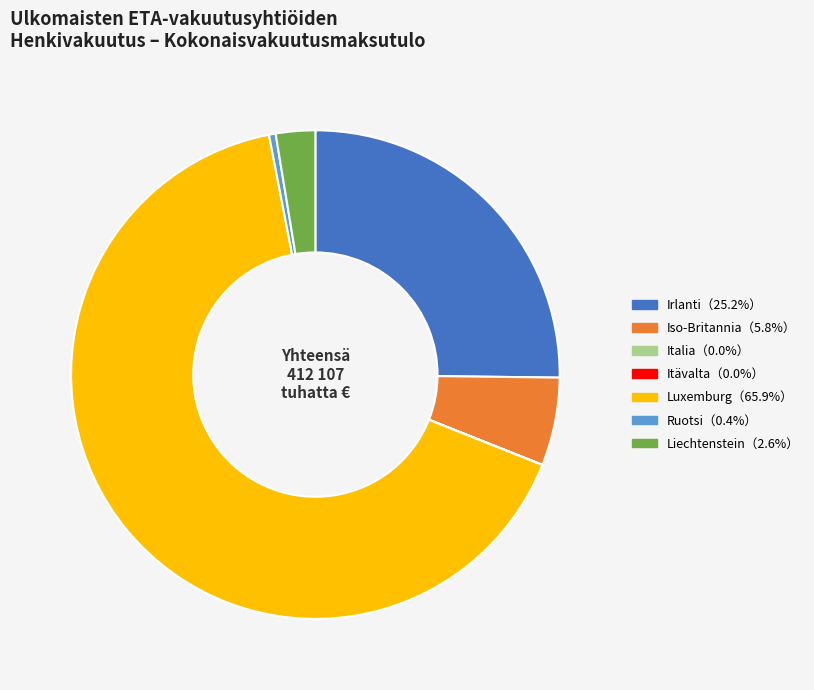

Is there a majority slice in this chart?

Yes